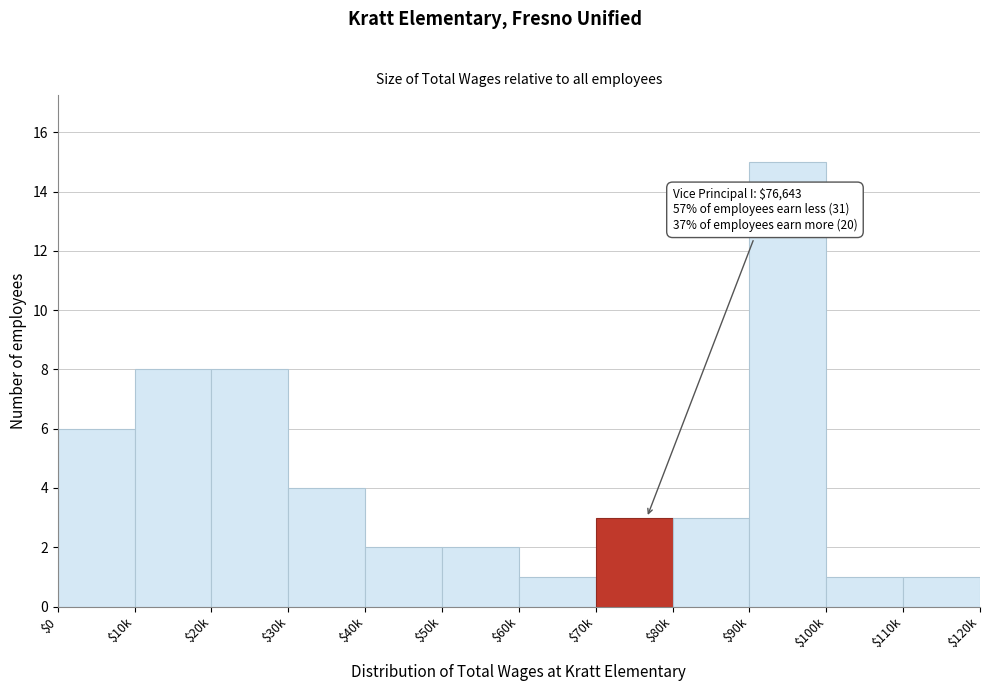

Reading right to left, transcribe all the data shown in this chart.

1	1	15	3	3	1	2	2	4	8	8	6